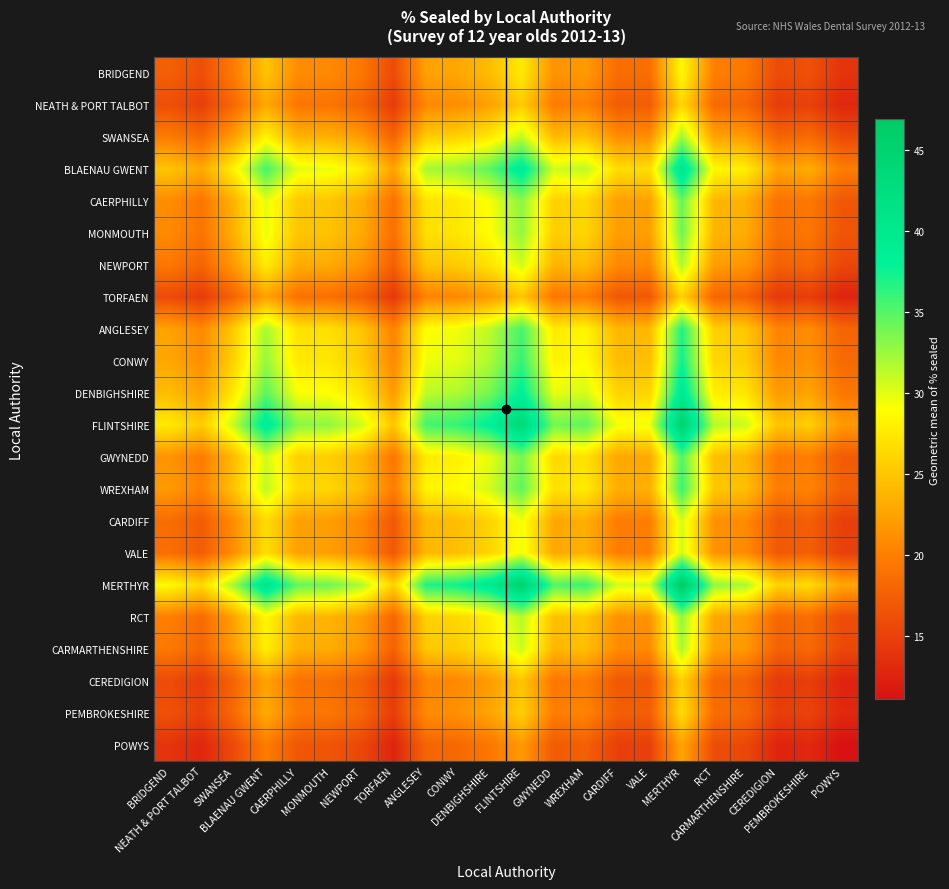

Which series has the largest range (max minus min)?

MERTHYR